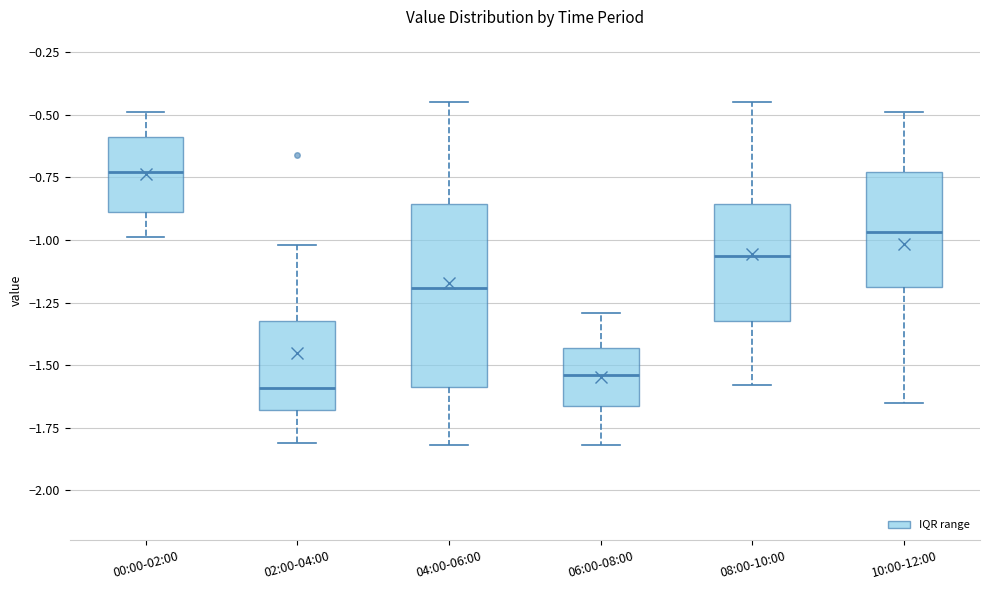

Comparing the boxes themselves (not the whiskers), which one is the tallest?

04:00-06:00